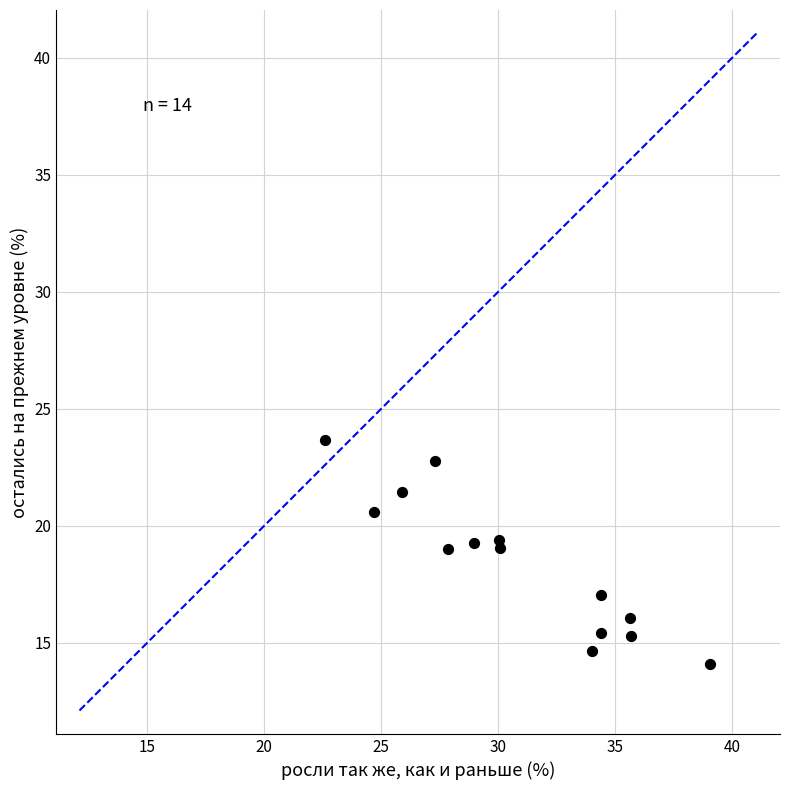

What is the range of X values (max minus min)?

16.4